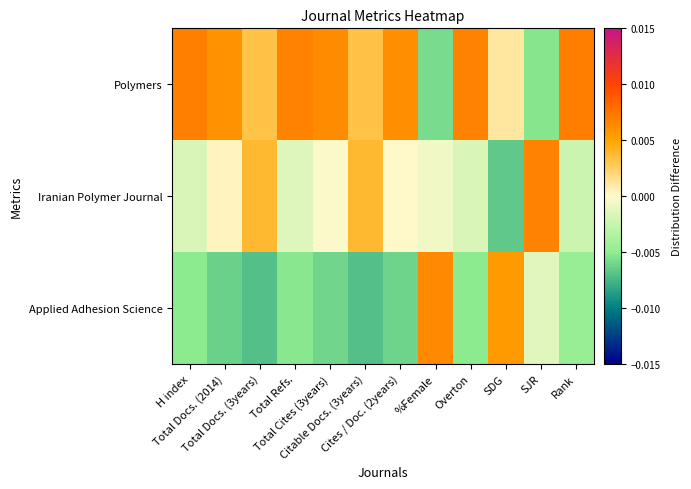

Which series has the largest total across all categories?

Polymers